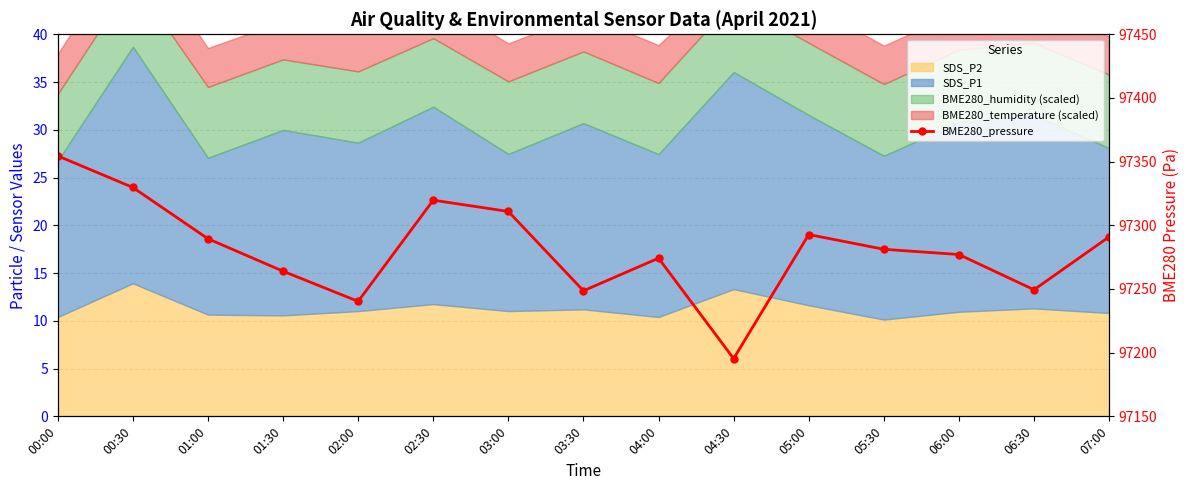

Between 05:00 and 02:30, which is larger?

02:30